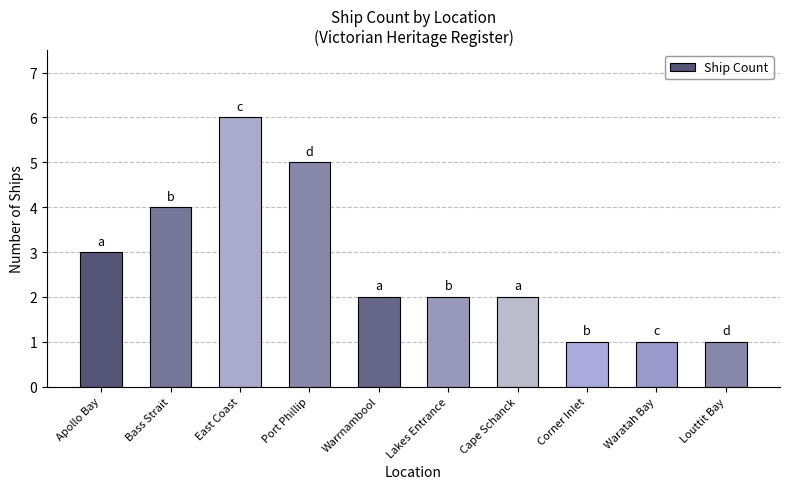

What is the approximate value at Cape Schanck?

2